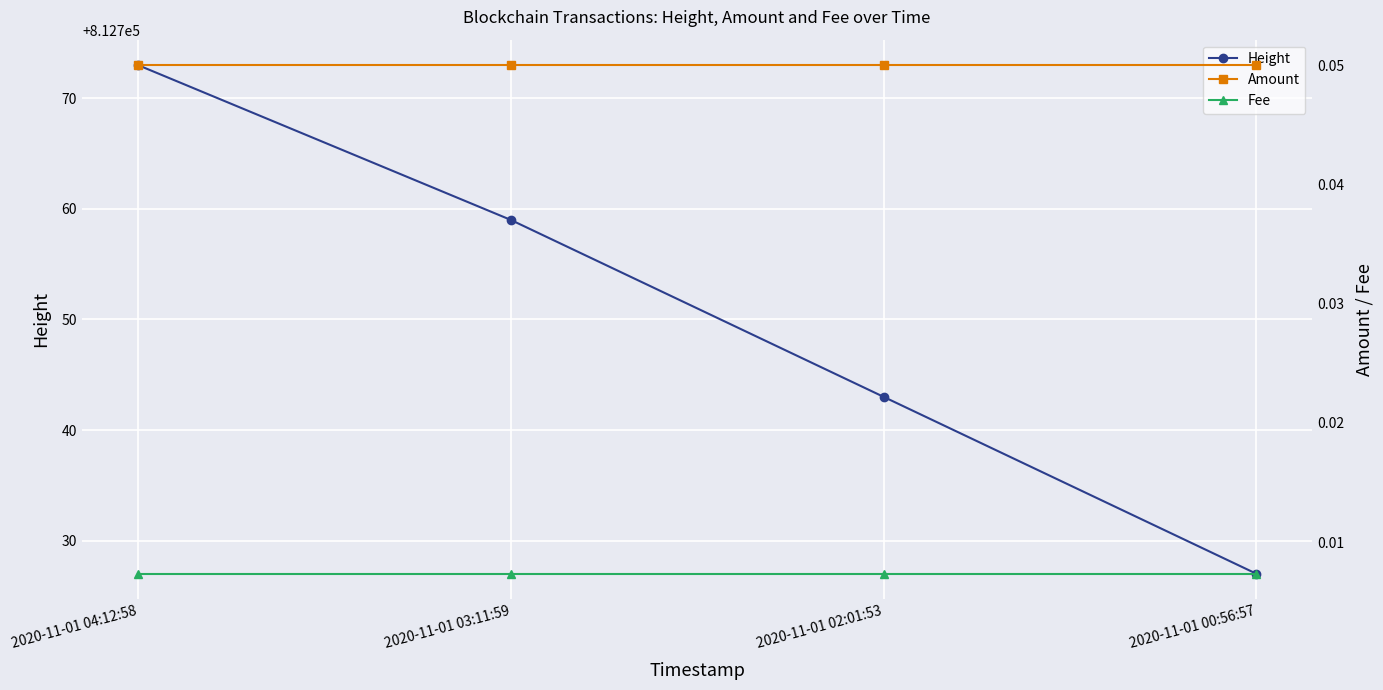

Rank the series at 2020-11-01 00:56:57 from lowest to highest value.

Fee, Amount, Height